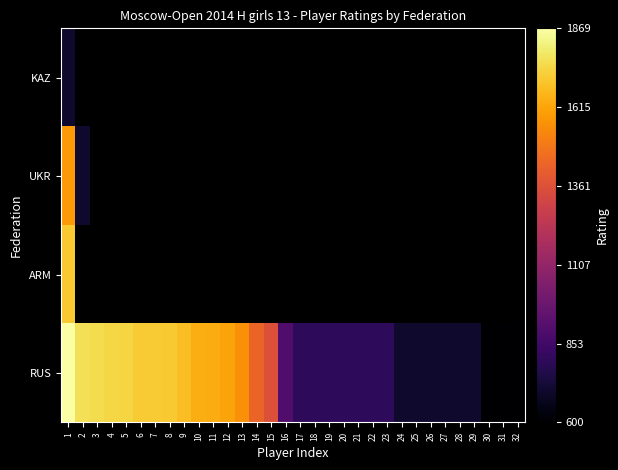

Which label corresponds to the largest value in the chart?

1